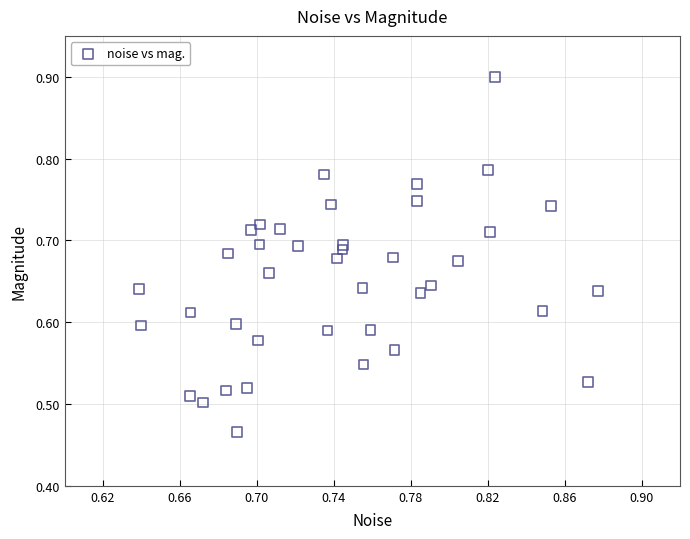

How many points are shown in the scatter plot?

40